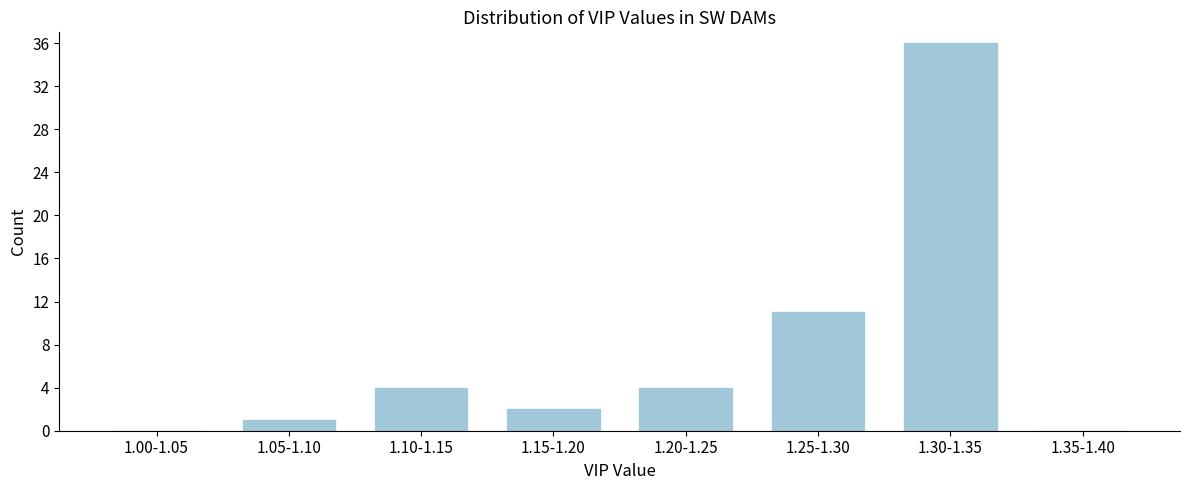

Reading left to right, what are all the values shown in this chart?

1.00-1.05=0	1.05-1.10=1	1.10-1.15=4	1.15-1.20=2	1.20-1.25=4	1.25-1.30=11	1.30-1.35=36	1.35-1.40=0